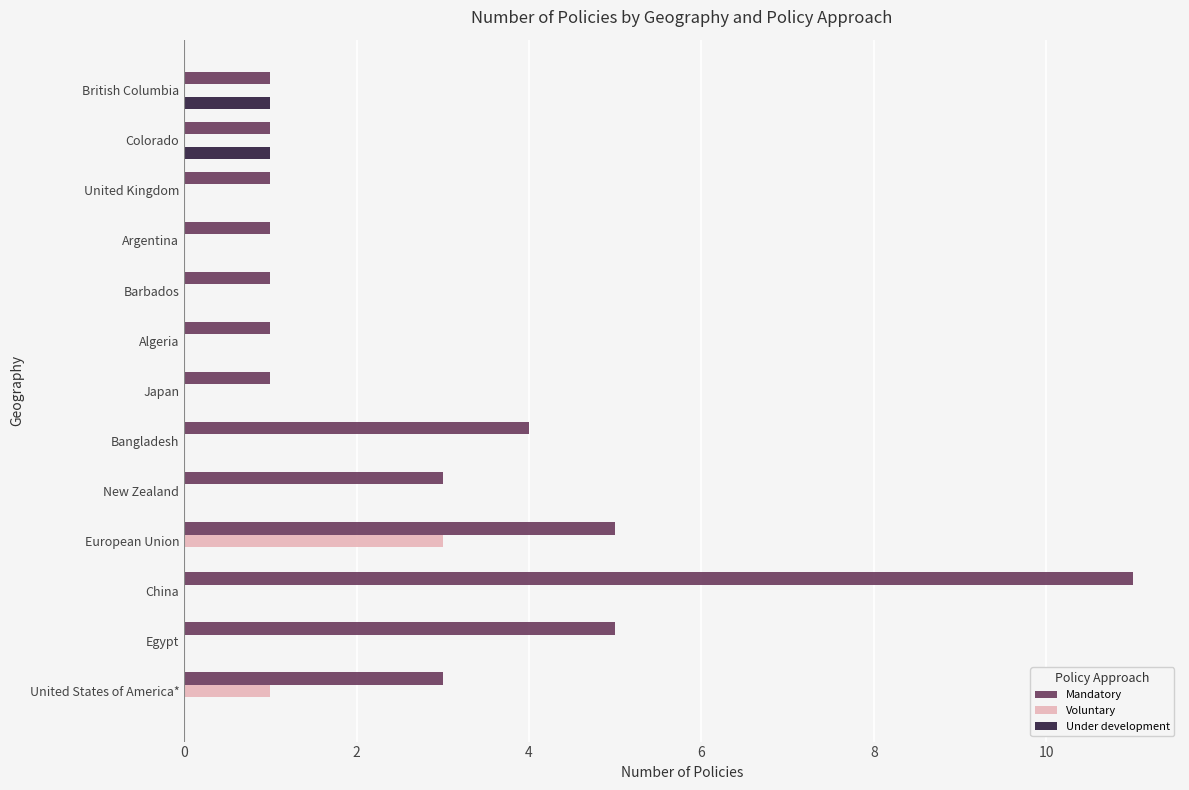

What is the highest value of the Mandatory series?

11